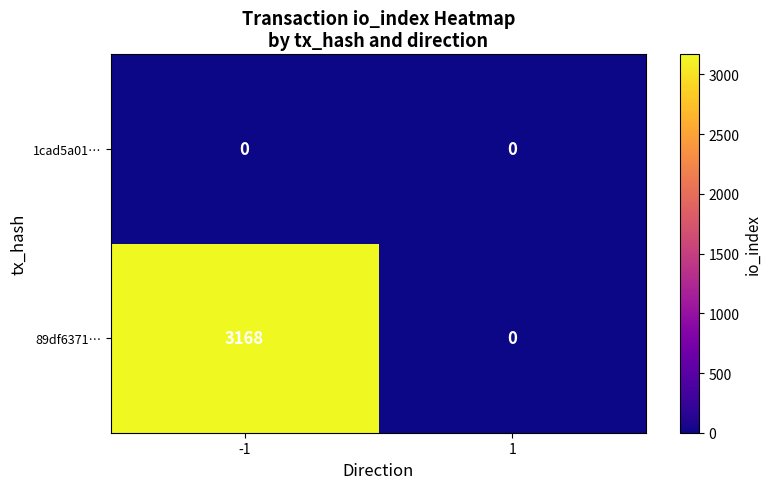

Which series has the largest total across all categories?

89df6371…